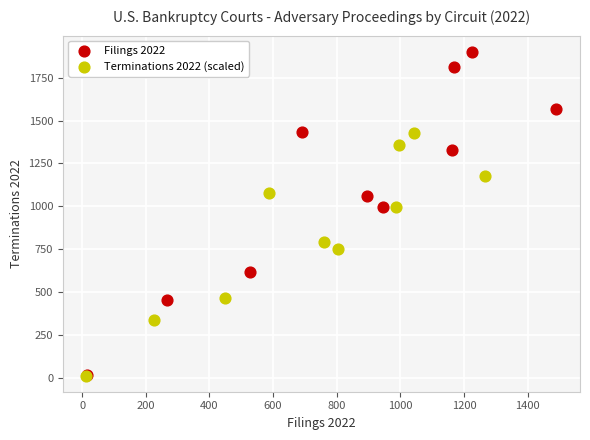

Which series contains the highest Y value?

Filings 2022